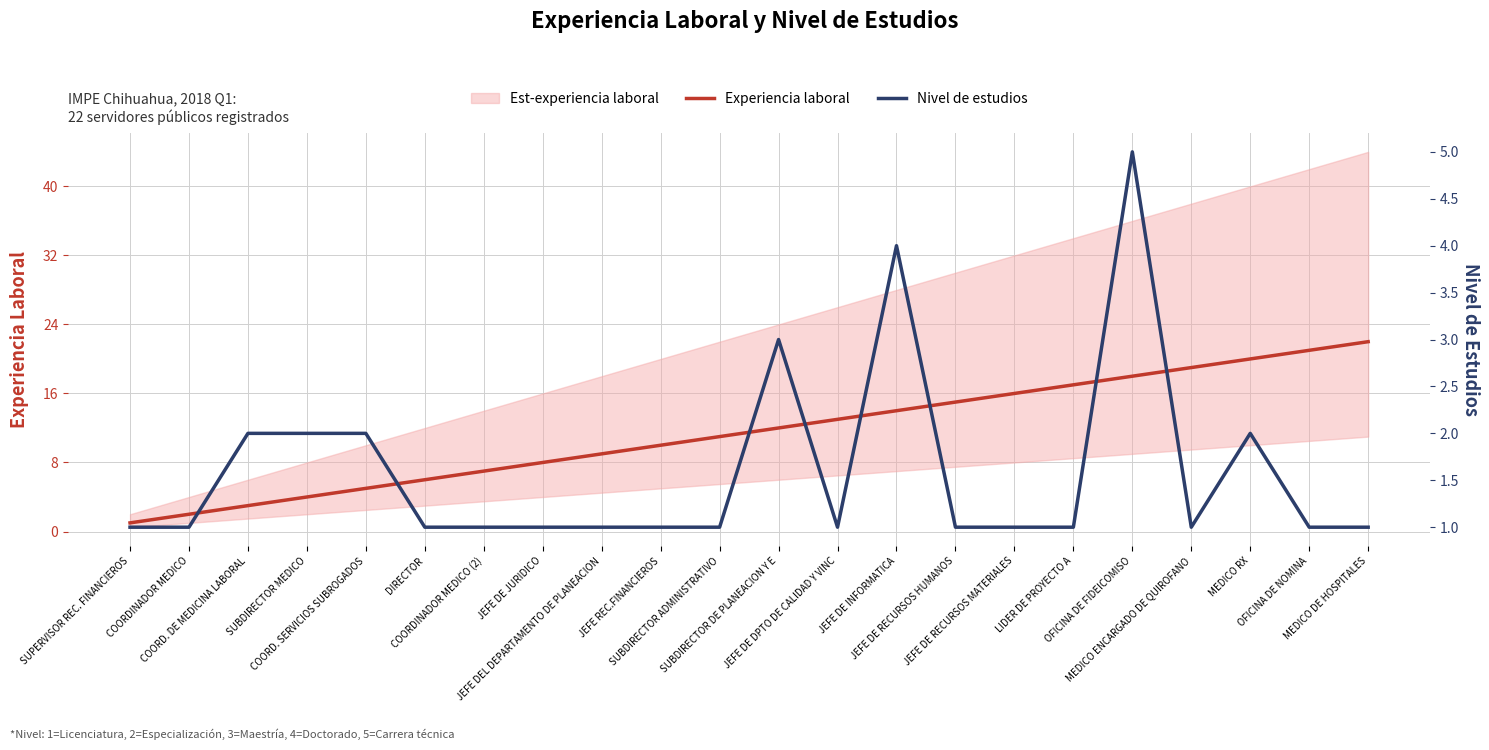

What is the label of the 11th point from the left?

SUBDIRECTOR ADMINISTRATIVO